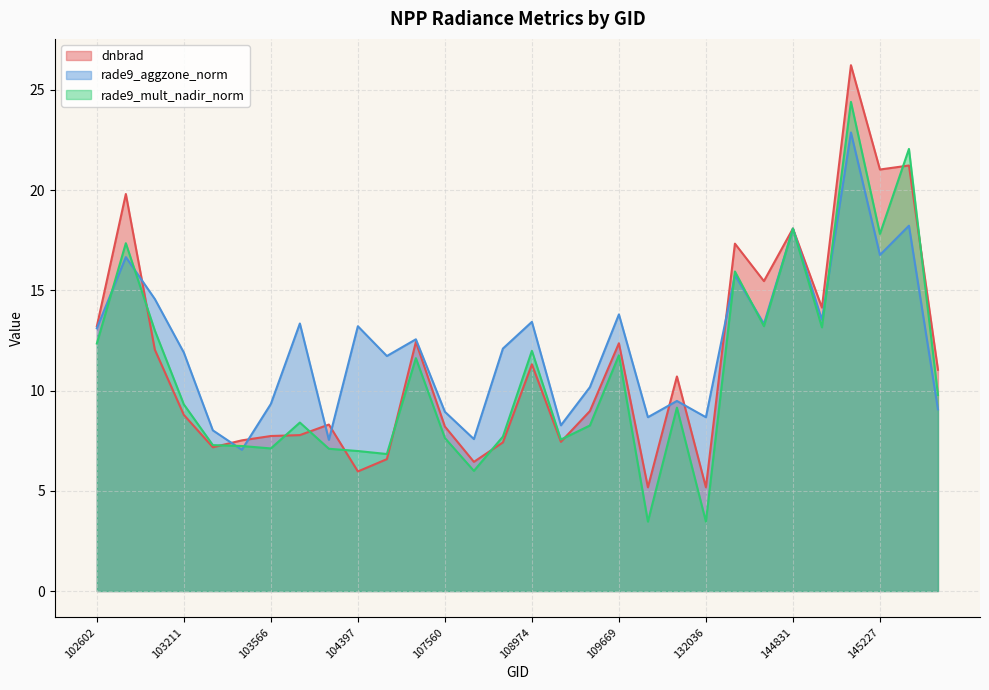

Is the value of dnbrad at 145435 greater than the value of rade9_aggzone_norm at 104397?

Yes